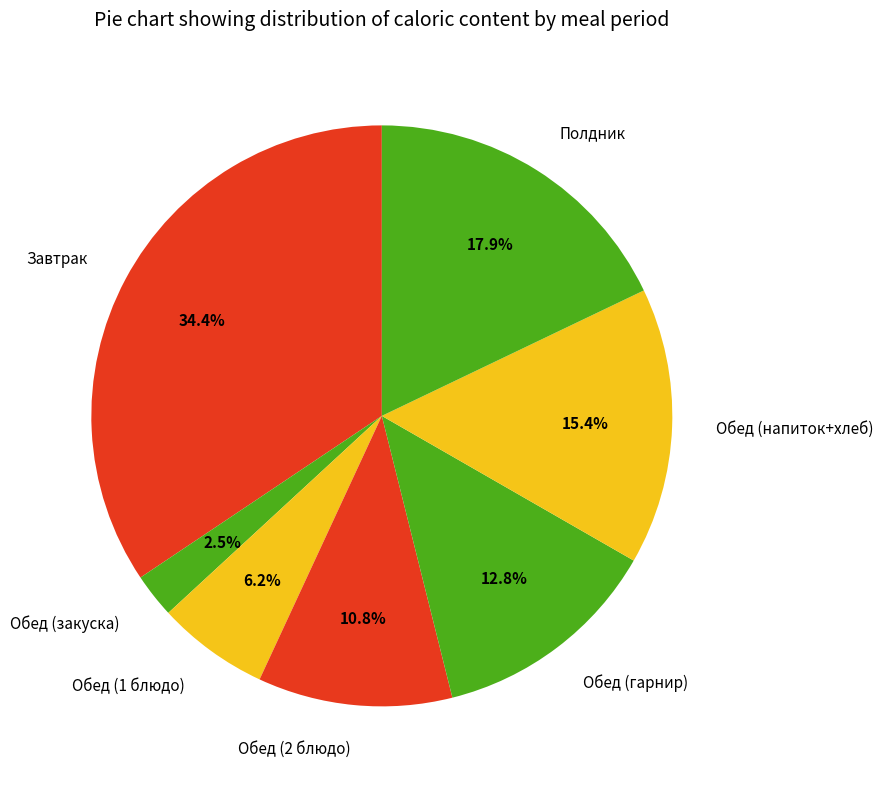

How much of the chart is everything except Завтрак?

65.6%